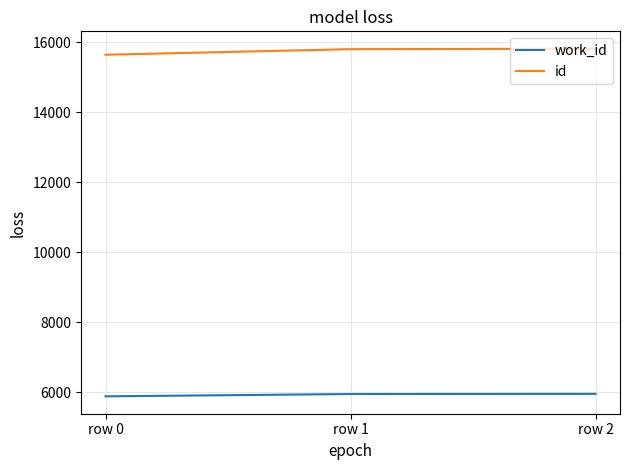

Is it true that id equals 15641 at row 0?

True